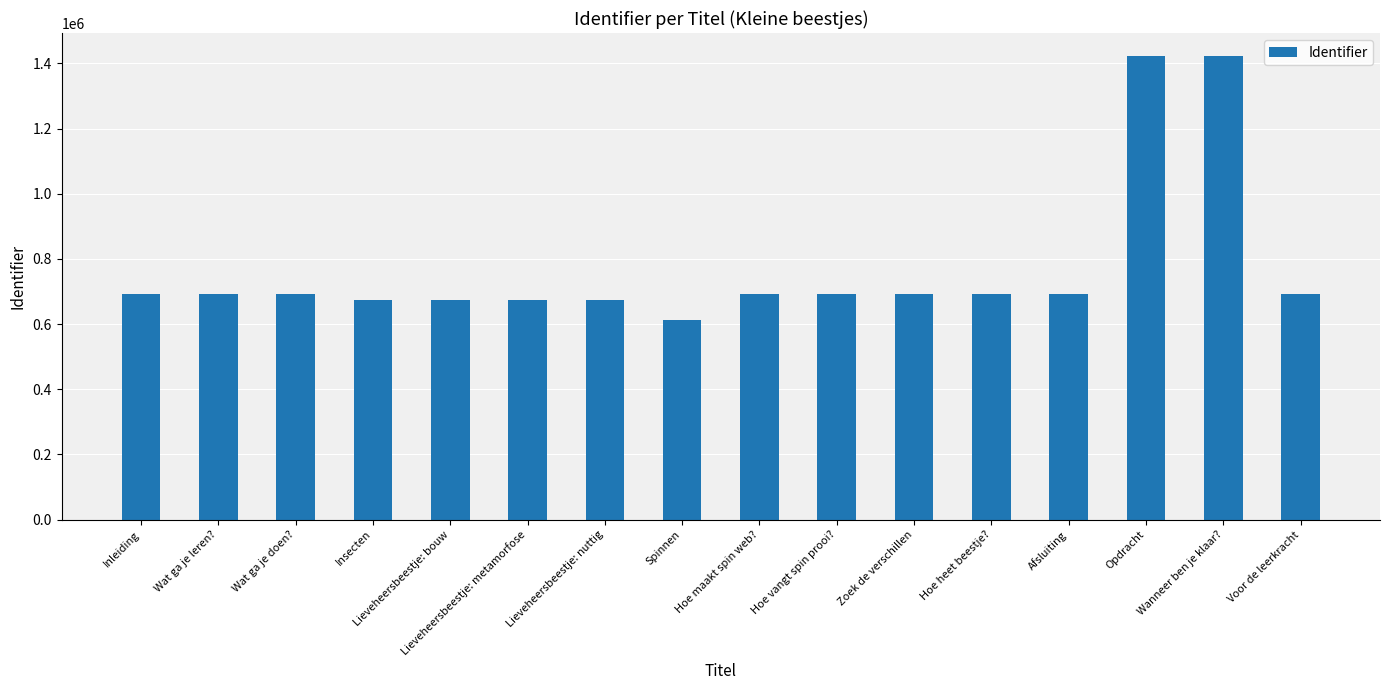

The value at Wat ga je doen? is 1081882. True or false?

False